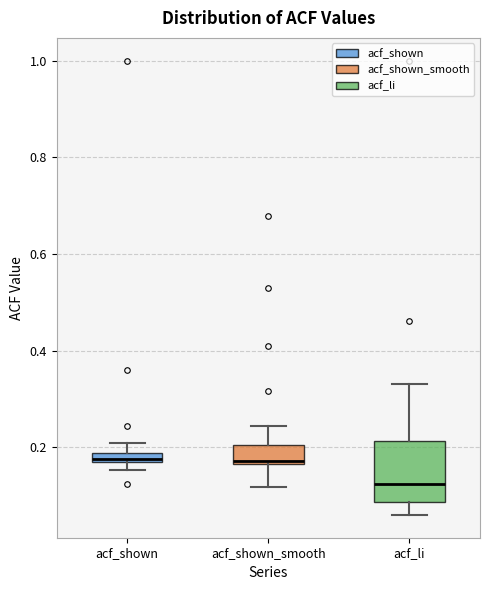

Where is the upper edge of the box for acf_shown on the y-axis? The values are not printed on the chart, so give them approximately, as read against the axis.

0.18